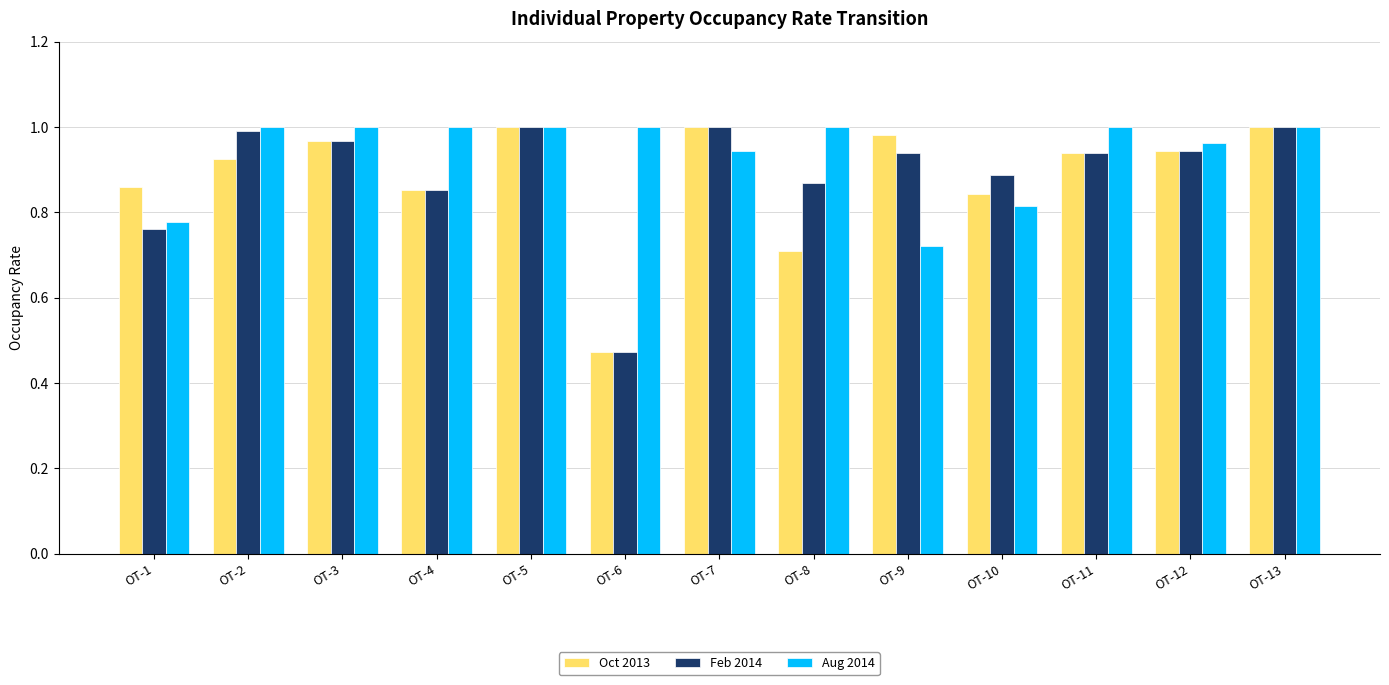

Where is Oct 2013 nearest to the value 0?

OT-6